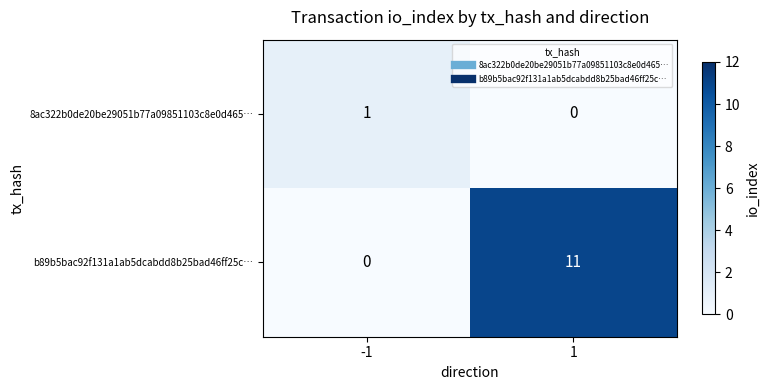

What is the difference between the maximum and minimum values in the b89b5bac92f131a1ab5dcabdd8b25bad46ff25c… series?

11